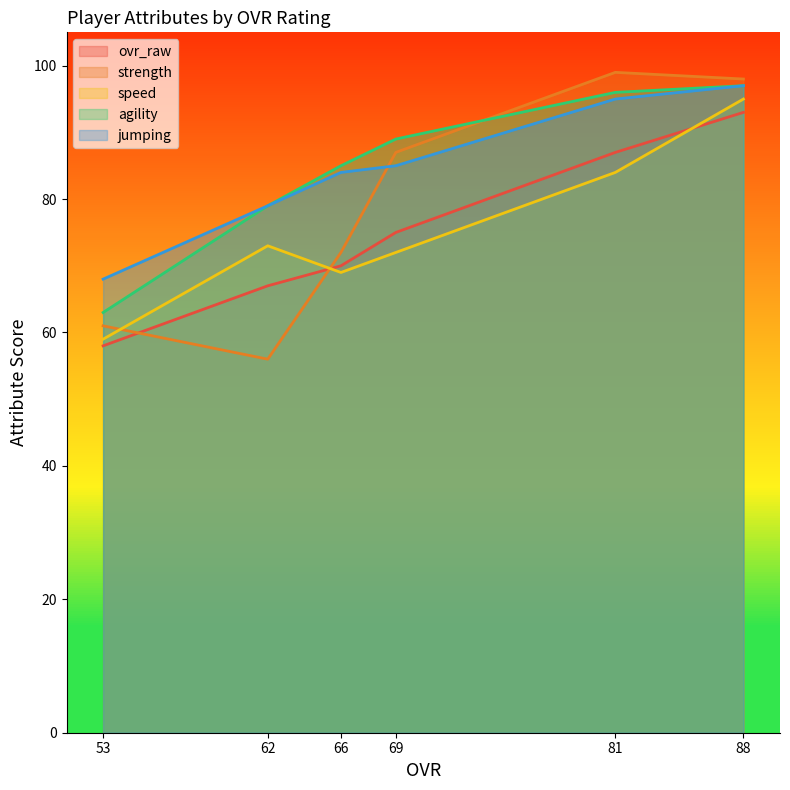

How many lines are shown in the chart?

5